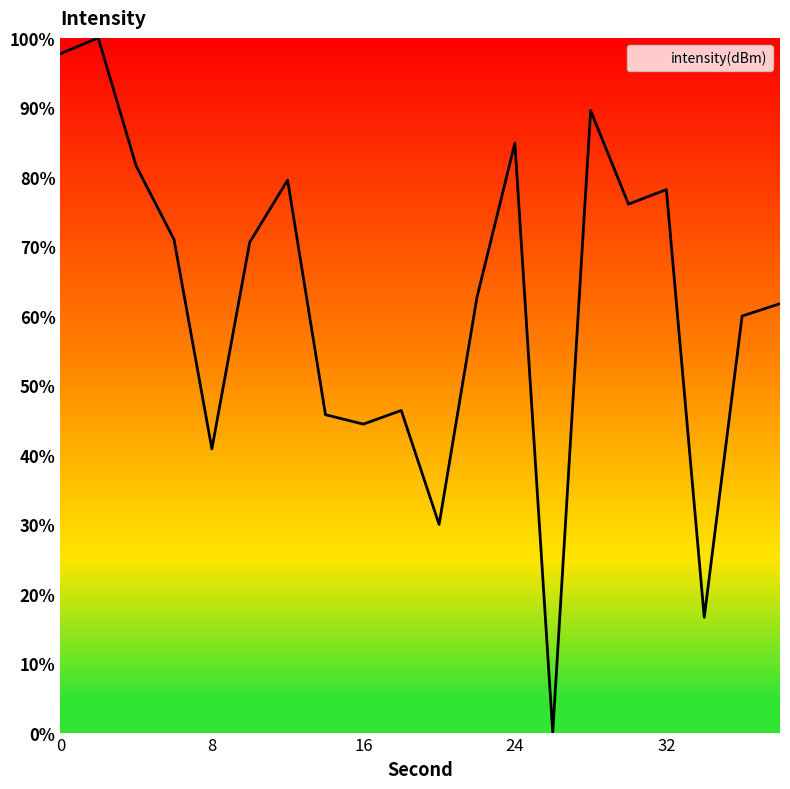

What is the maximum value shown in the chart?

100.0